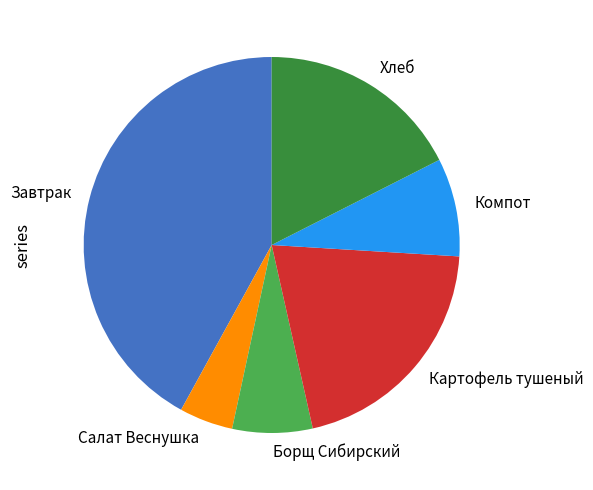

Is there a majority slice in this chart?

No